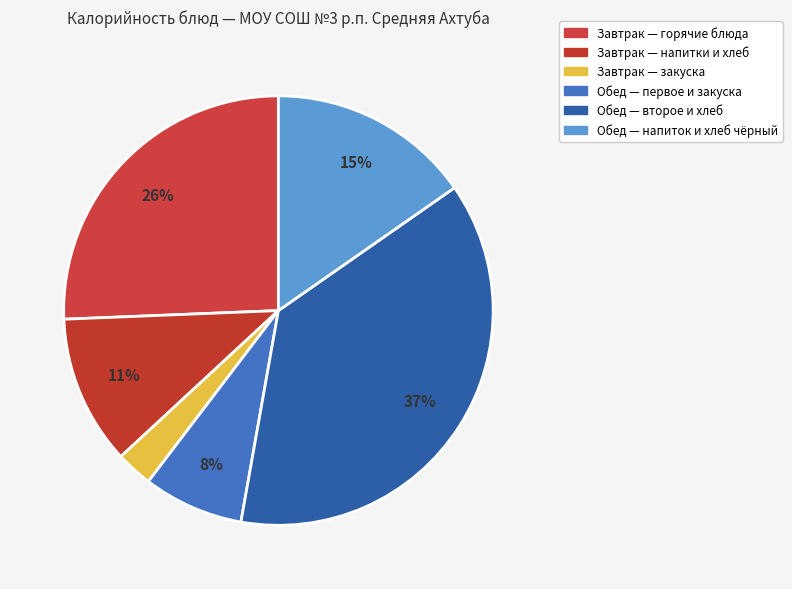

How many slices are in this pie chart?

6